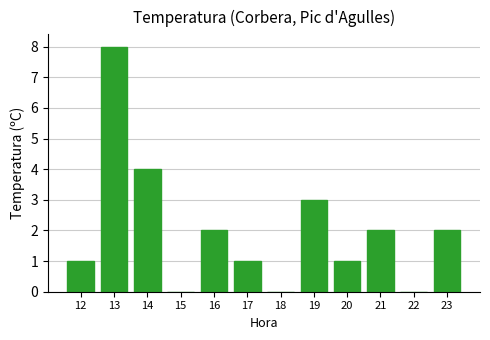

What is the change in value from 15 to 17?

+1